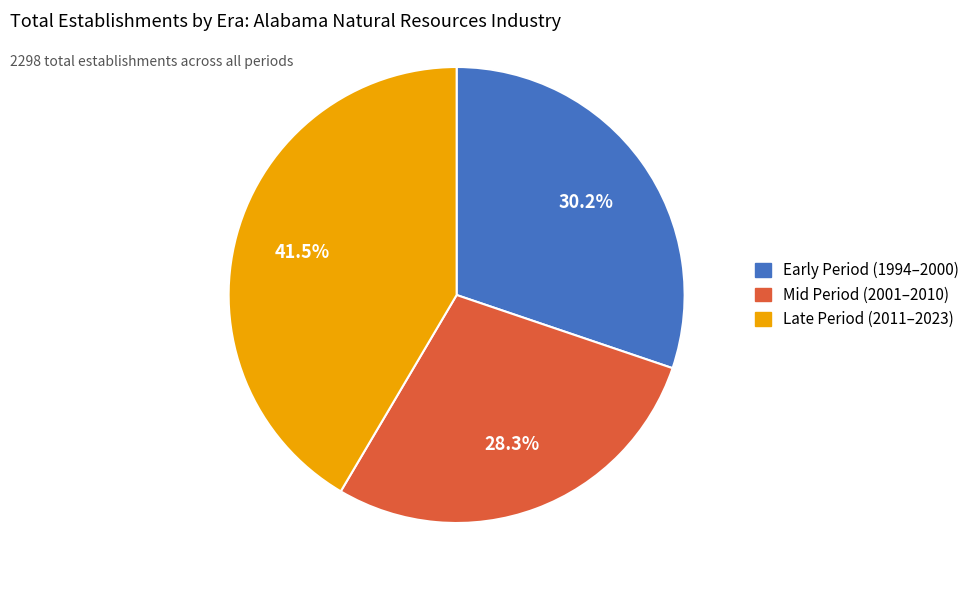

What is the ratio of the value at Mid Period (2001–2010) to the value at Late Period (2011–2023)?

0.7